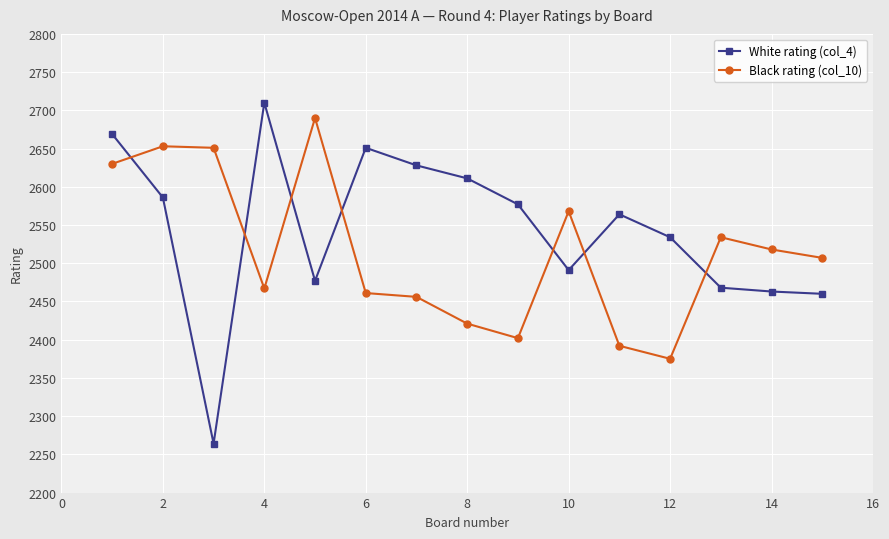

Which series has the largest total across all categories?

White rating (col_4)